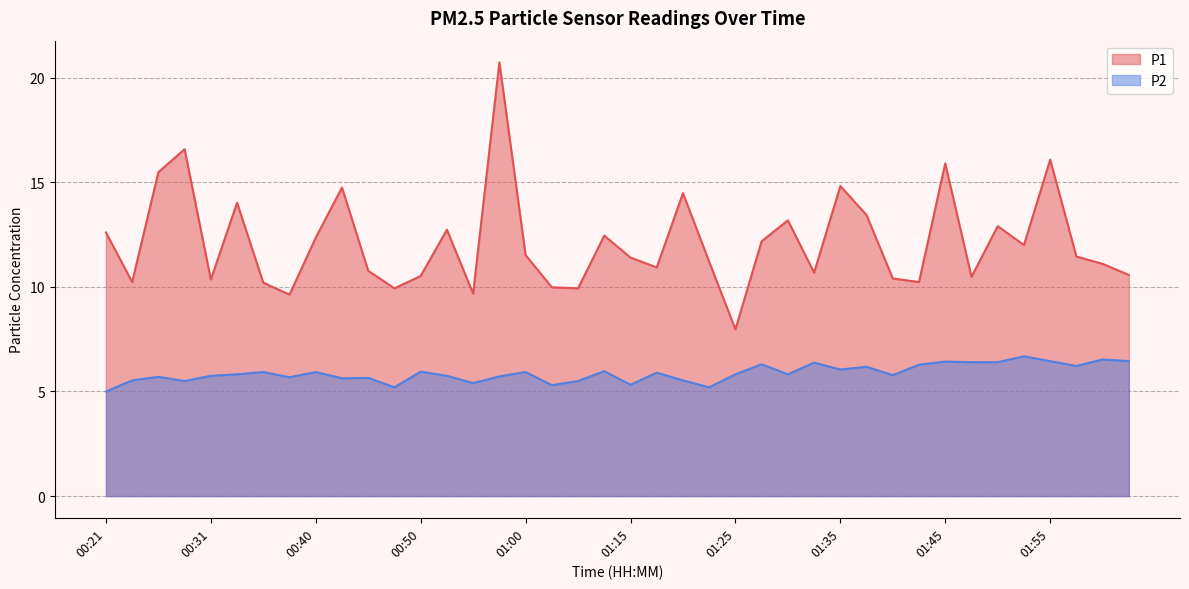

What is the average value of the P2 series?

5.9